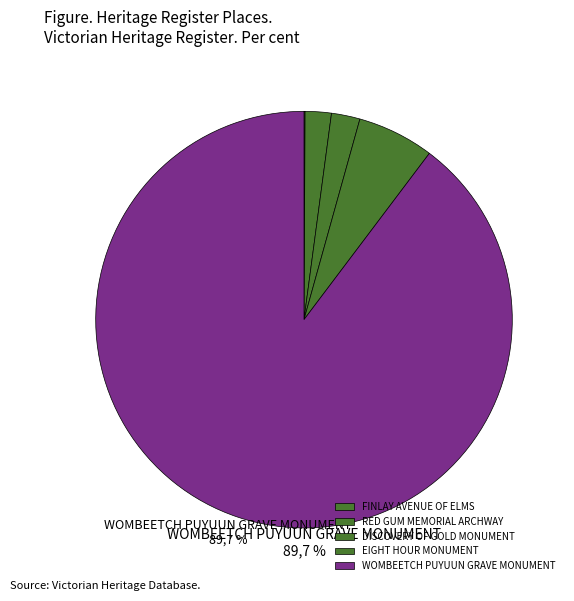

To the nearest percent, what is the difference between the DISCOVERY OF GOLD MONUMENT and EIGHT HOUR MONUMENT slice percentages?

4%